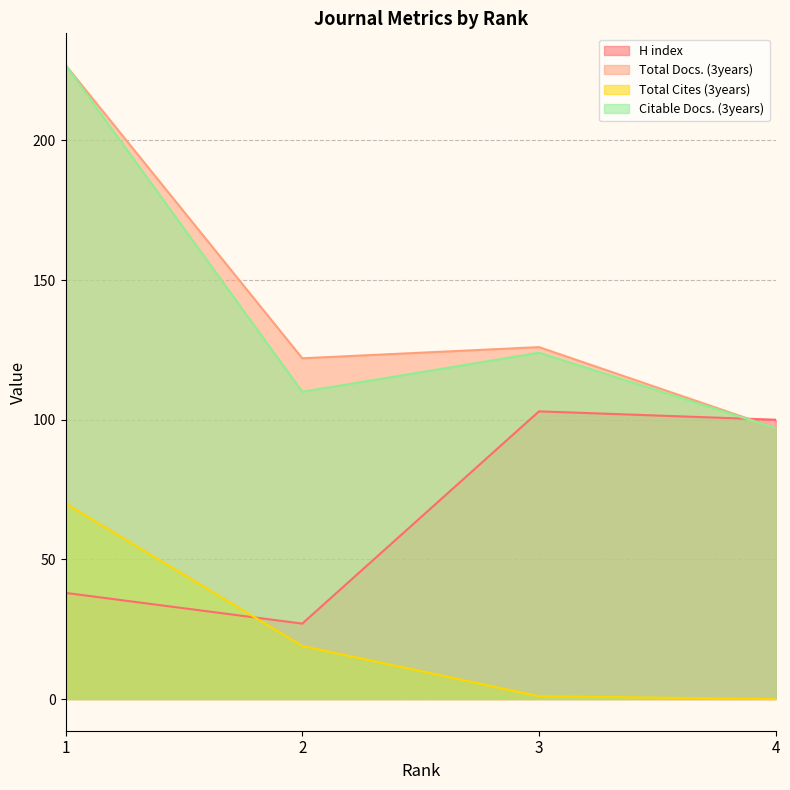

Read the Total Cites (3years) value at 3.

1